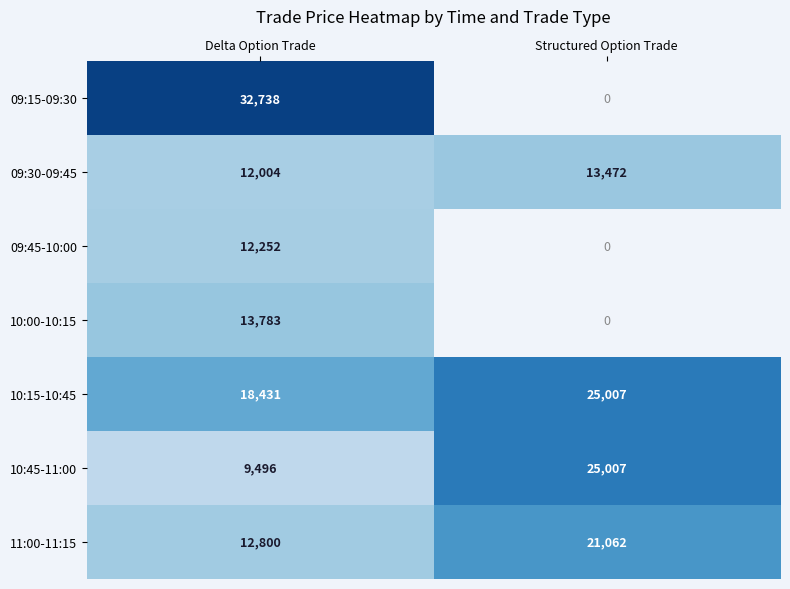

At which label does 10:15-10:45 reach its peak?

Structured Option Trade